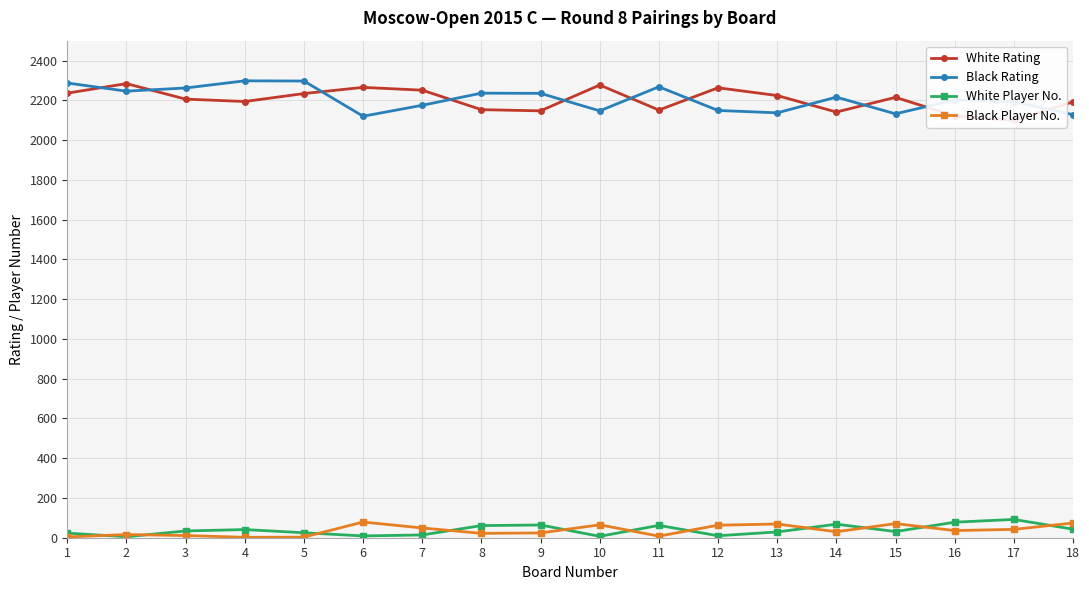

Which series has the largest total across all categories?

Black Rating